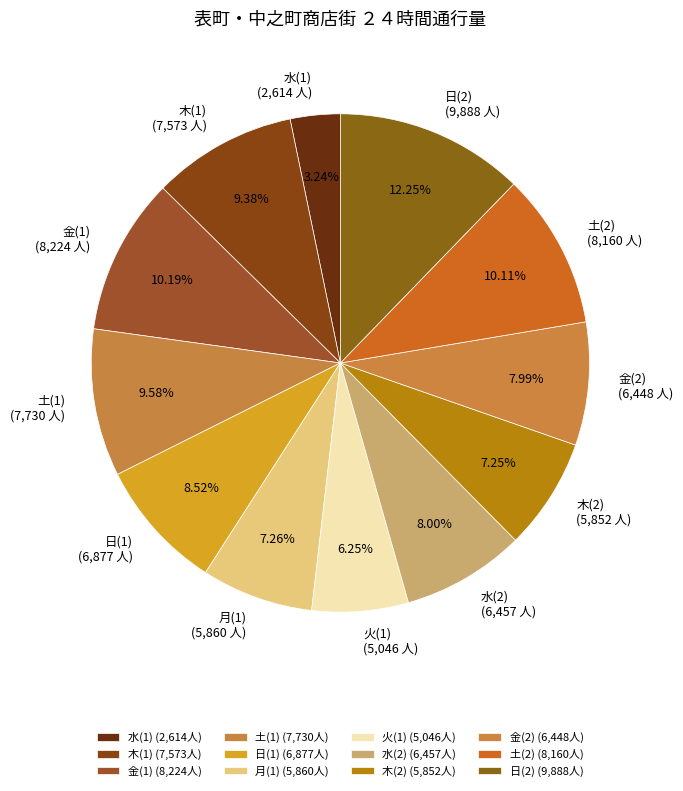

Rank the categories by value from lowest to highest.

水, 火, 木, 月, 金, 水, 日, 木, 土, 土, 金, 日